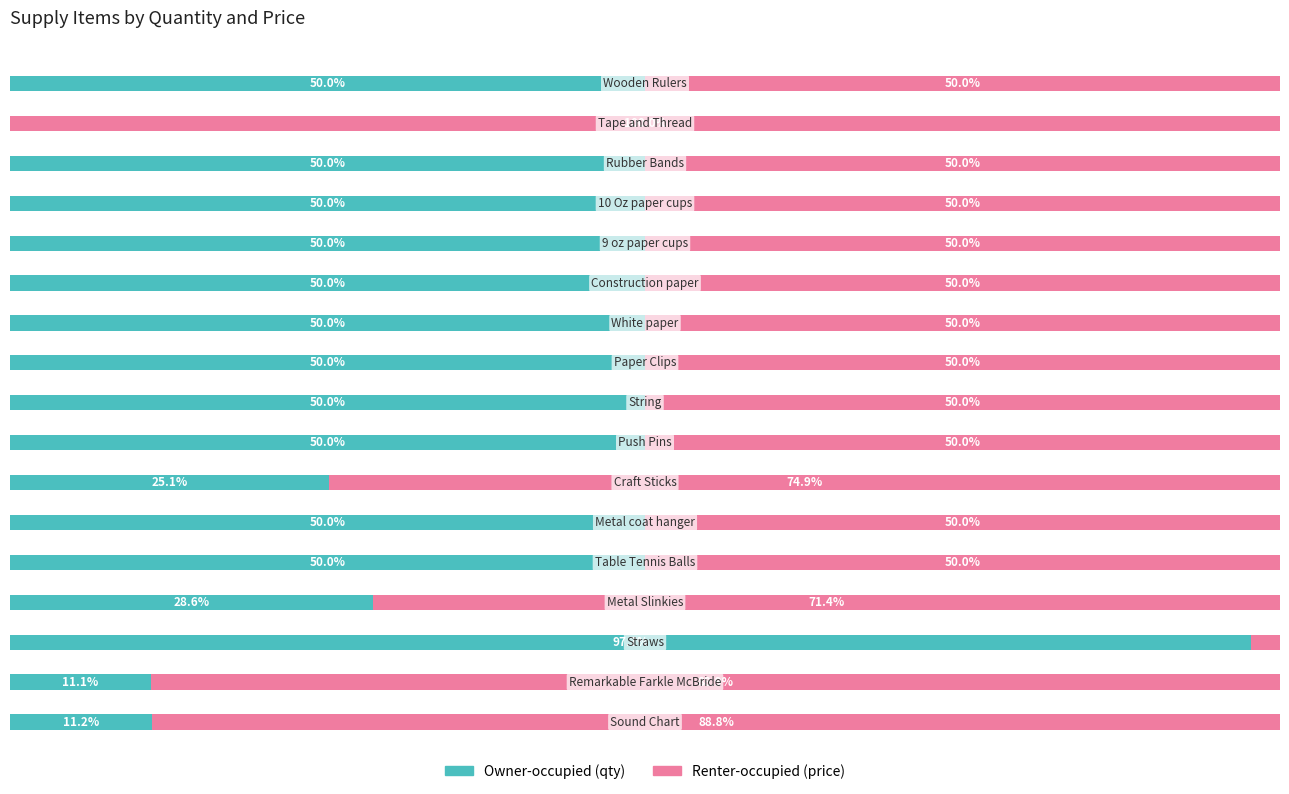

What is the average value of the Owner-occupied (qty) series?

42.6